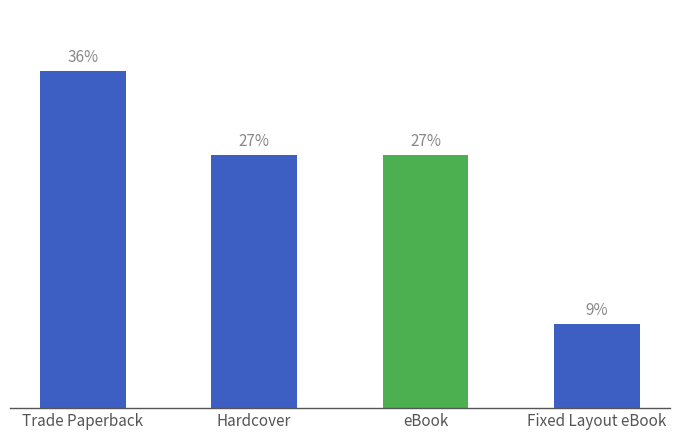

Reading left to right, extract all data points from this chart.

Trade Paperback=36.4	Hardcover=27.3	eBook=27.3	Fixed Layout eBook=9.1